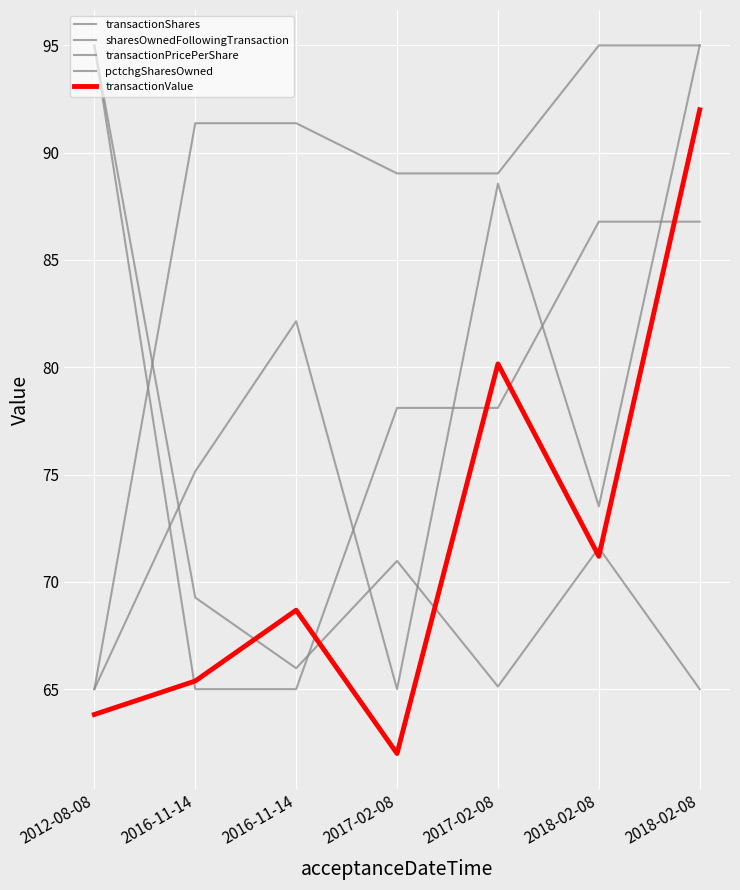

At which category does the chart reach its minimum across all series?

2017-02-08